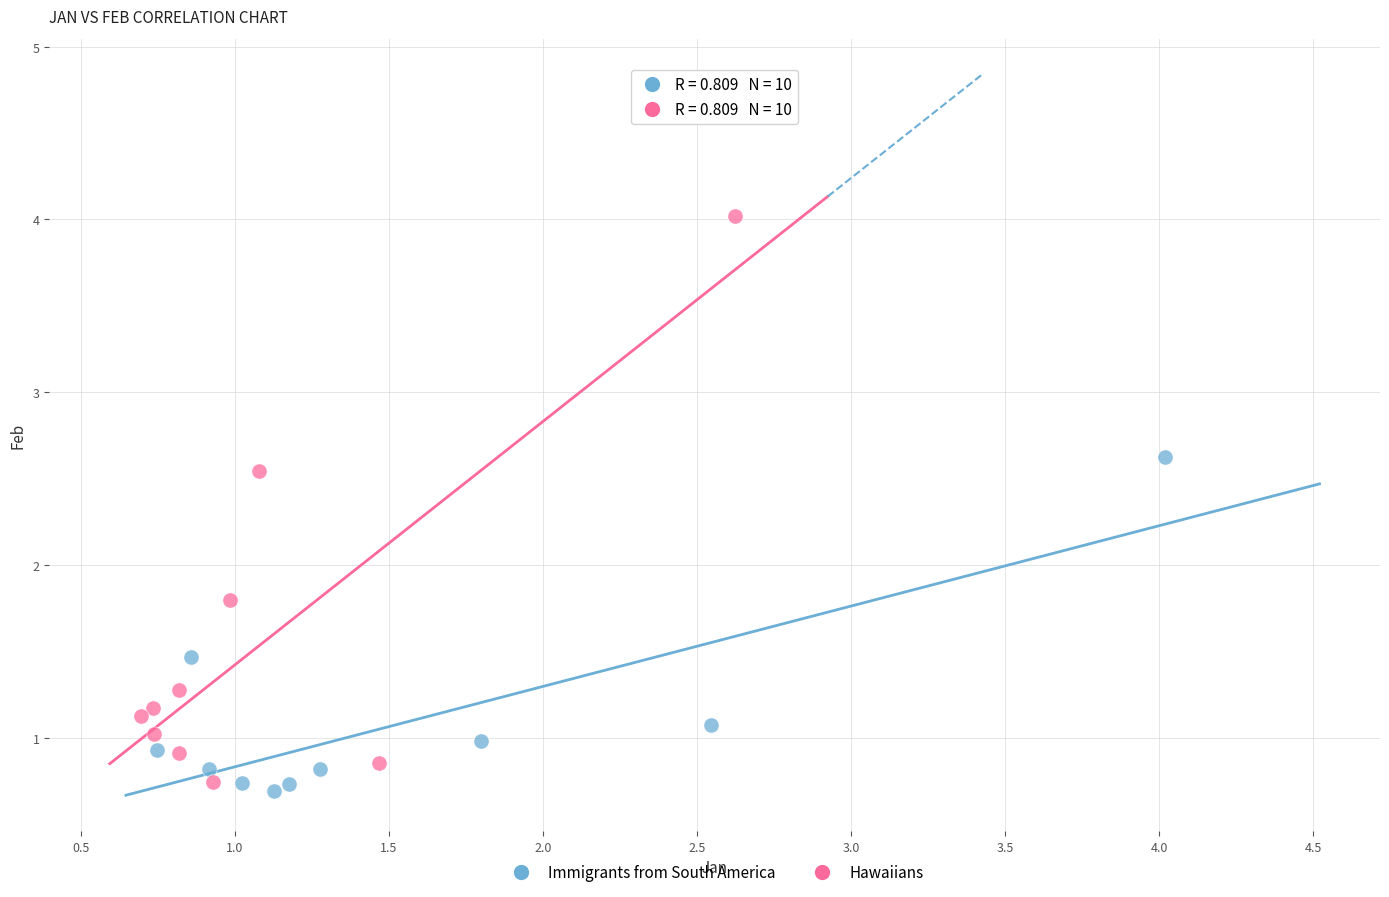

What are all the series names shown in the legend?

Immigrants from South America, Hawaiians